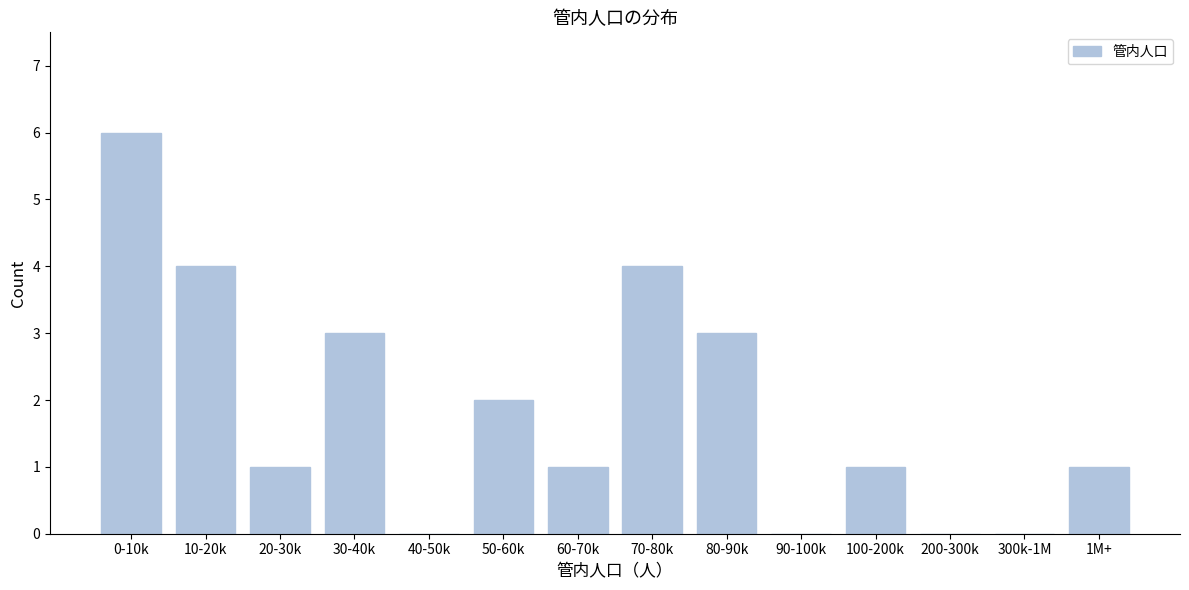

Reading left to right, list all the values displayed in this chart.

0-10k=6	10-20k=4	20-30k=1	30-40k=3	40-50k=0	50-60k=2	60-70k=1	70-80k=4	80-90k=3	90-100k=0	100-200k=1	200-300k=0	300k-1M=0	1M+=1